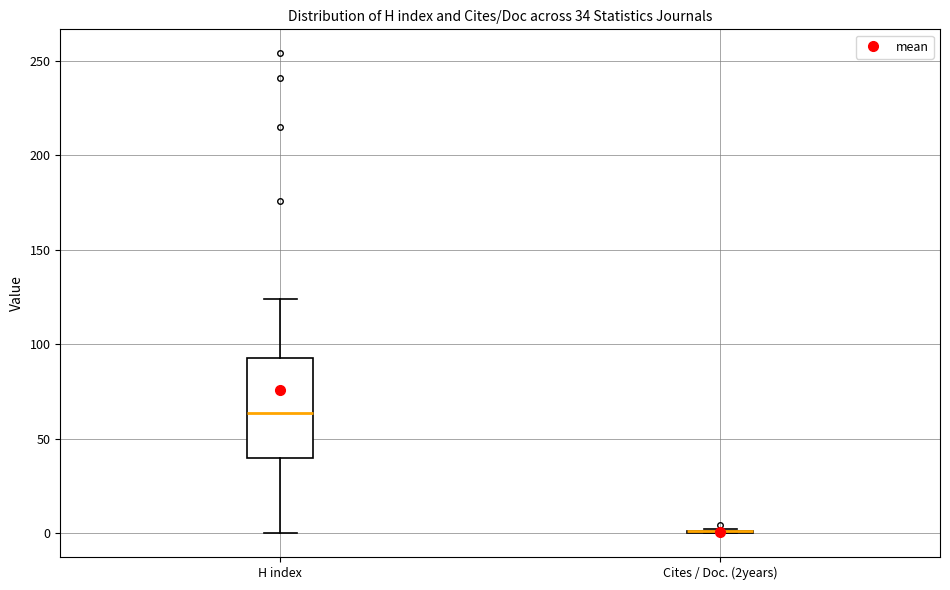

Which box is the tallest, from its lower edge to its upper edge?

H index